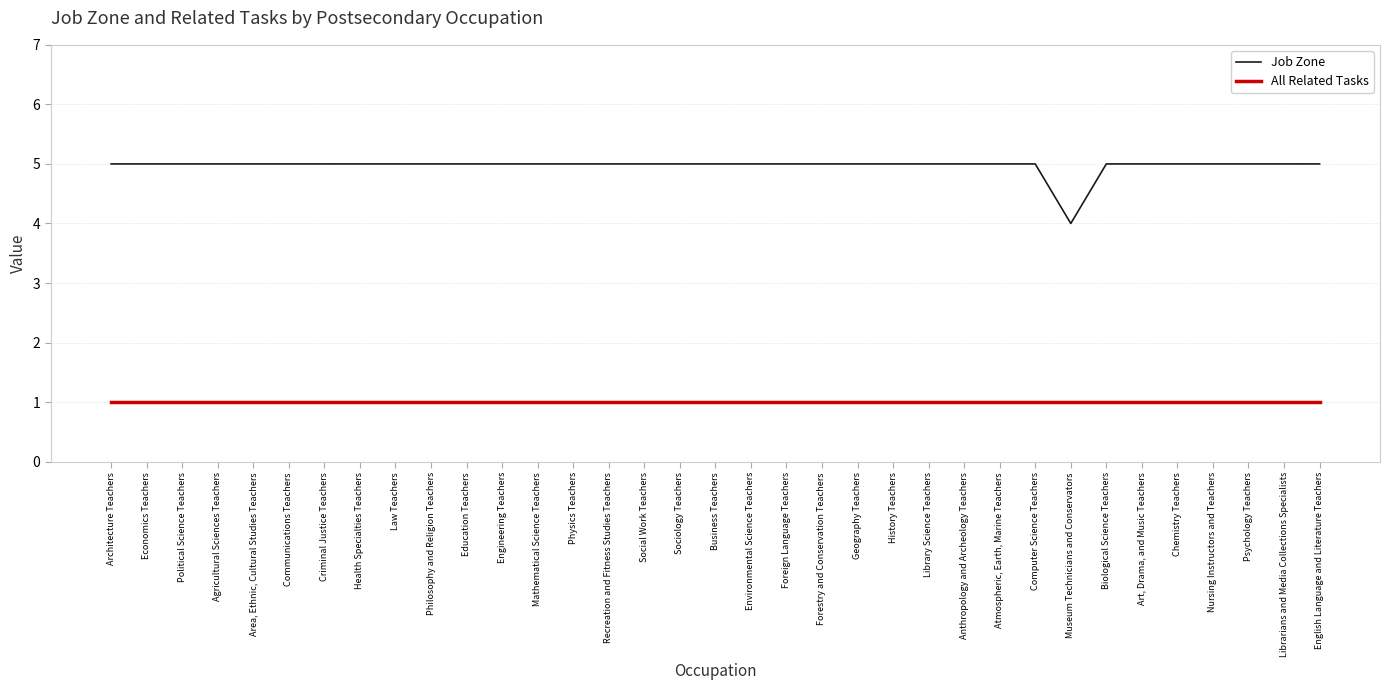

What position from the right is Forestry and Conservation Teachers?

15